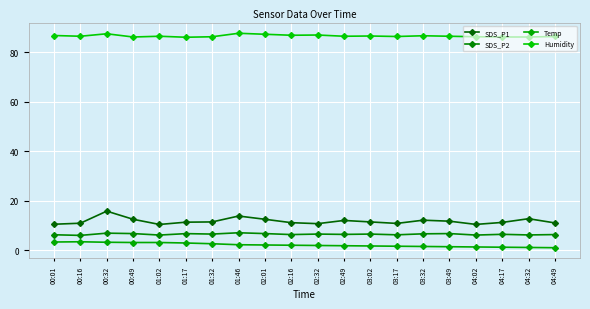

At how many categories does at least one series exceed 75?

20